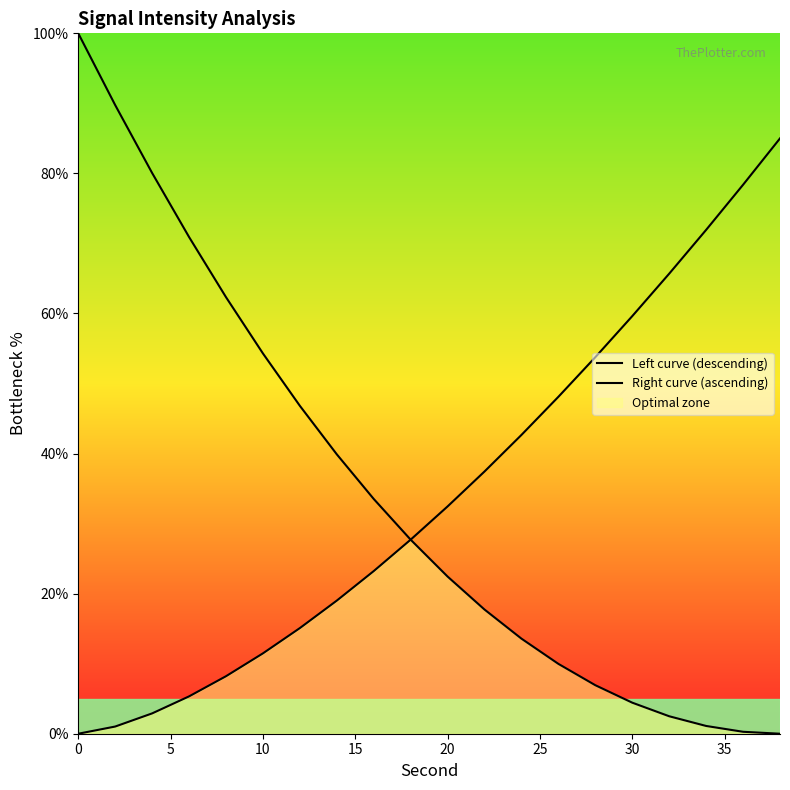

How many values in the Right curve (ascending) series are below 32?

10